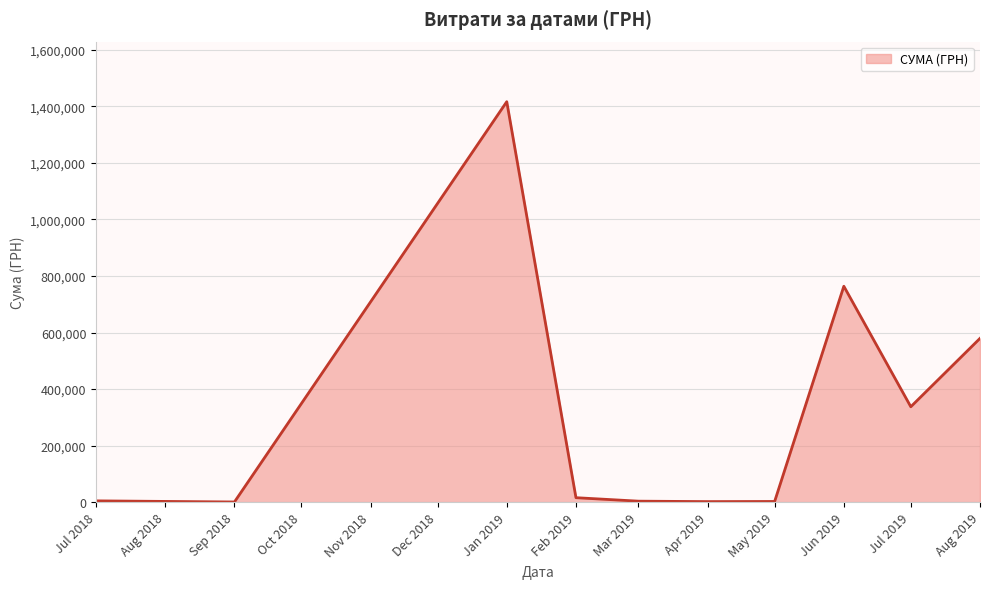

Which label corresponds to the largest value in the chart?

Jan 2019